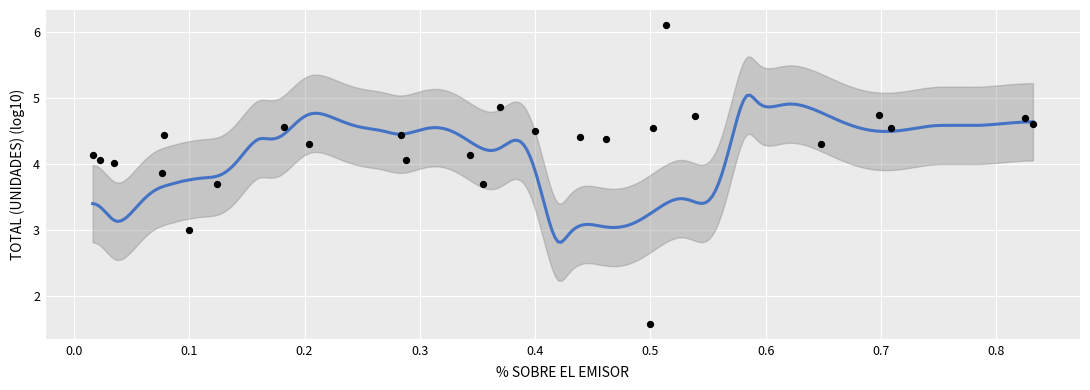

What is the range of Y values (max minus min)?

4.5